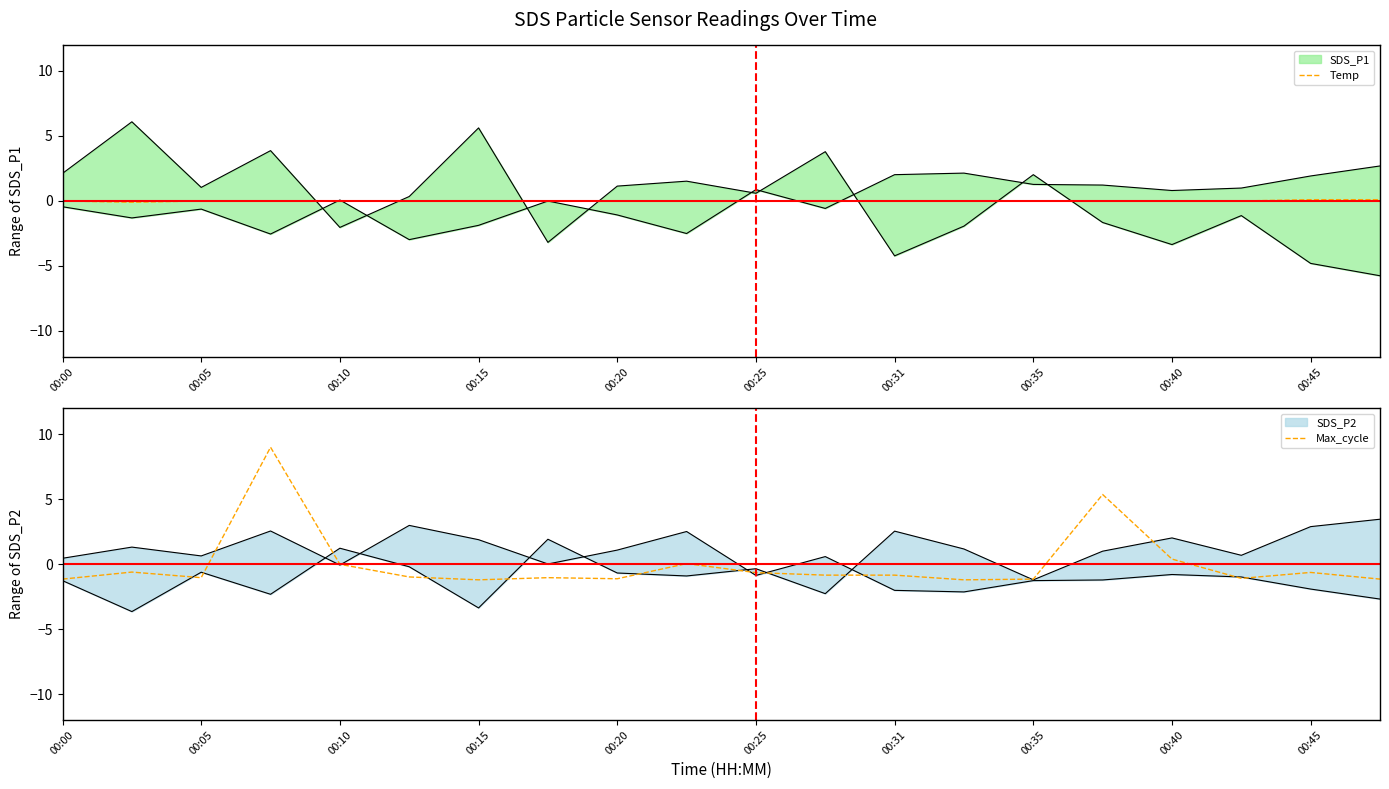

How many data points in Max_cycle are above 0?

4